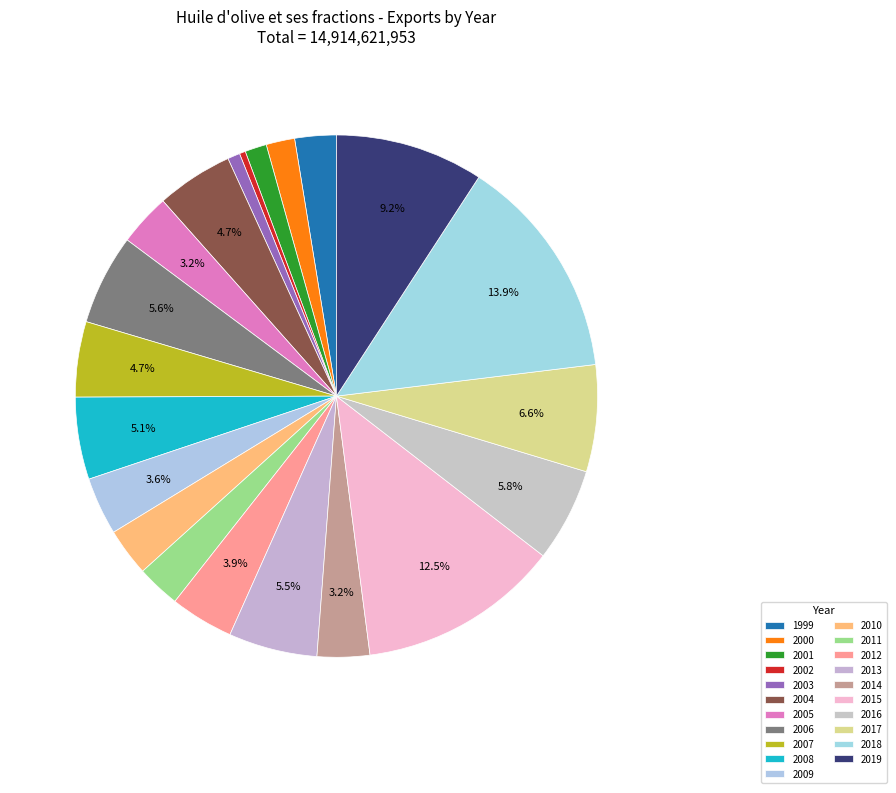

Is there any slice that represents more than half of the pie?

No